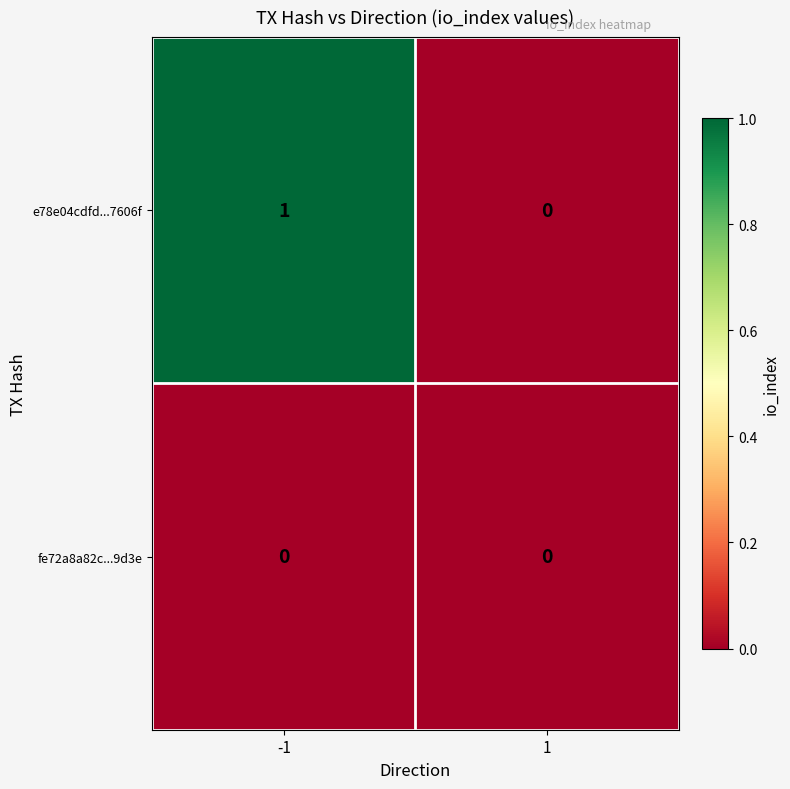

Rank the series by their average value, from lowest to highest.

fe72a8a82c...9d3e, e78e04cdfd...7606f